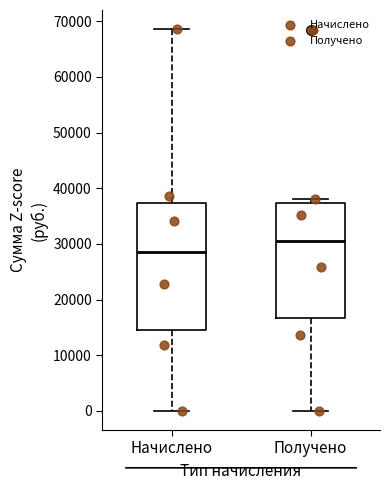

Where does the lower whisker of the box for Получено end on the y-axis? The values are not printed on the chart, so give them approximately, as read against the axis.

0